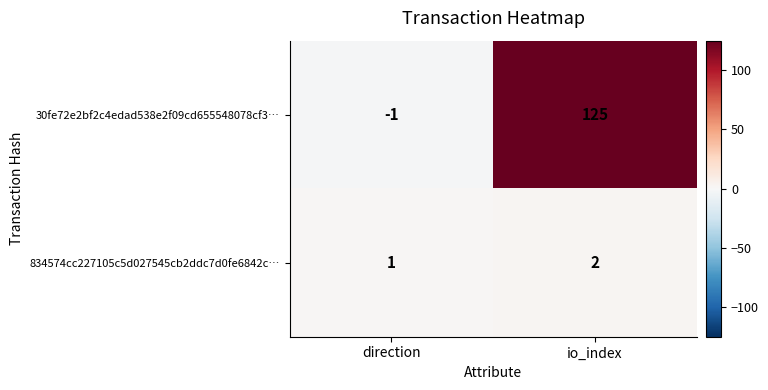

Where is 30fe72e2bf2c4edad538e2f09cd655548078cf3… nearest to the value 62?

direction